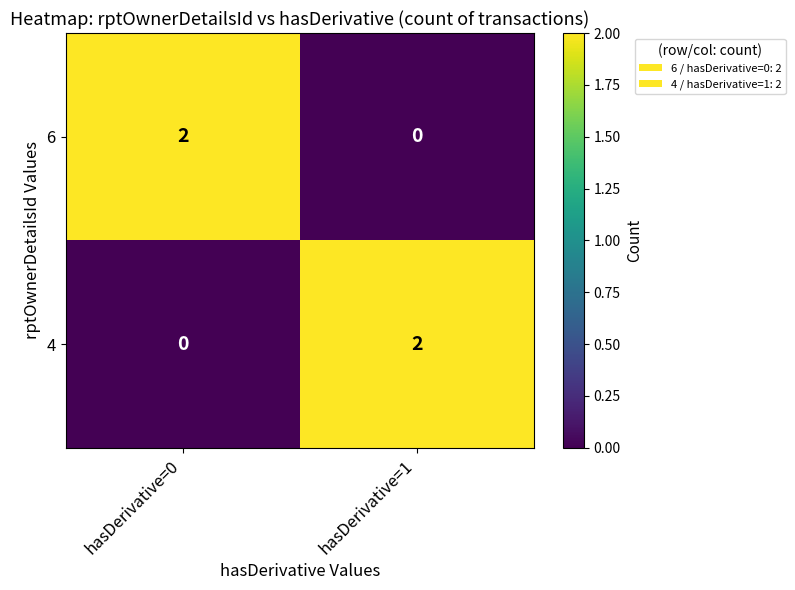

At which label is 4 closest to 1?

hasDerivative=0